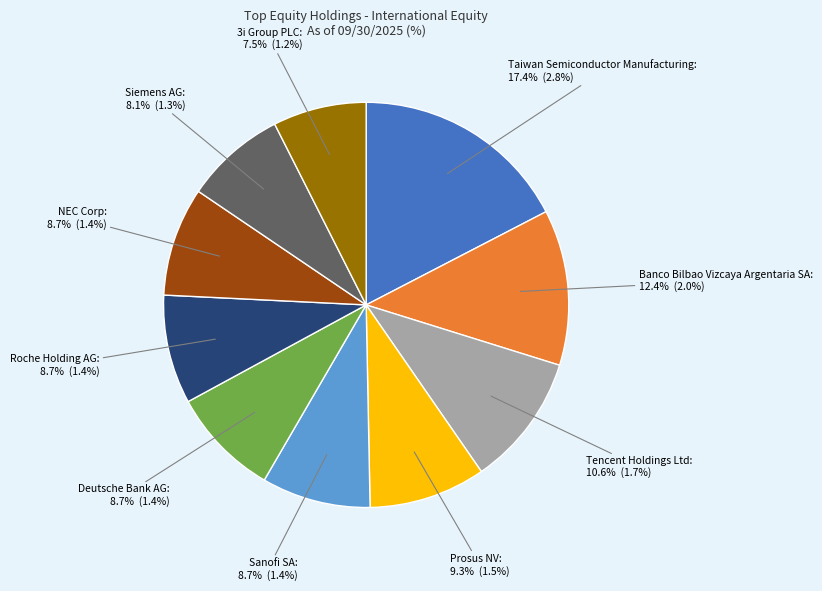

To the nearest percent, what is the average slice percentage?

10%